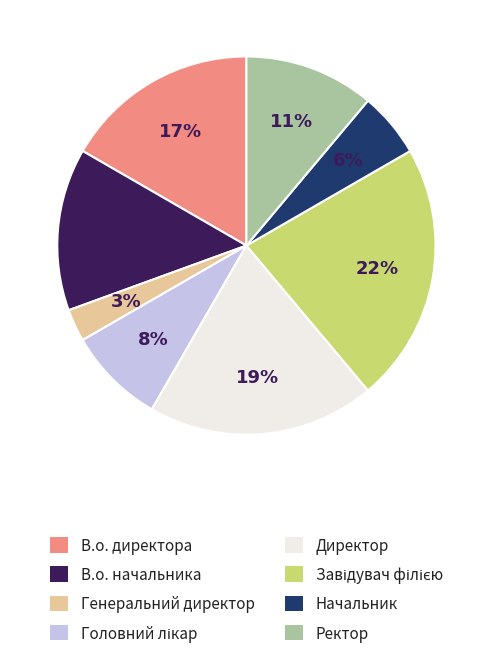

Which slice is the smallest?

Генеральний директор